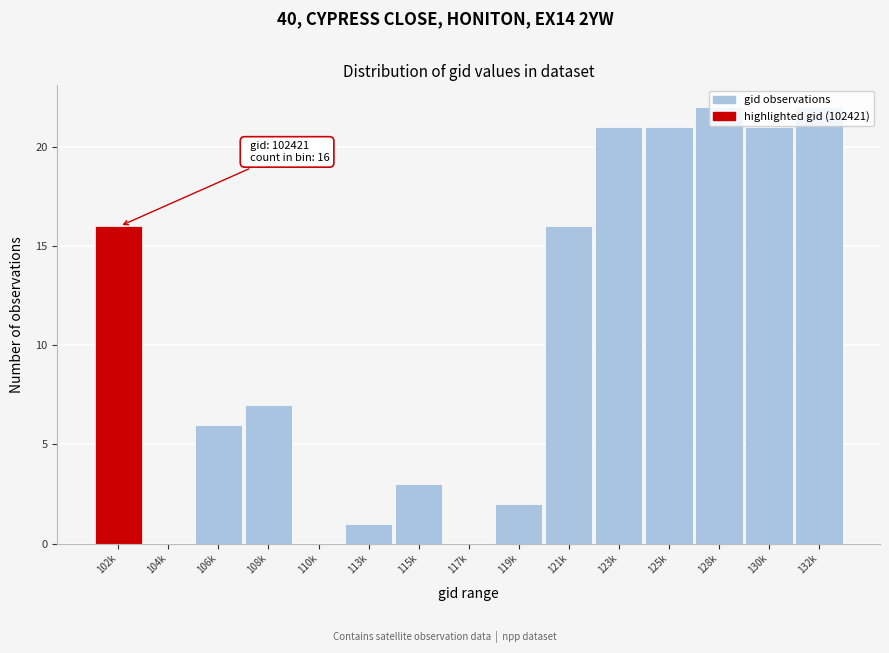

Is it true that the value at 102k is 9?

False